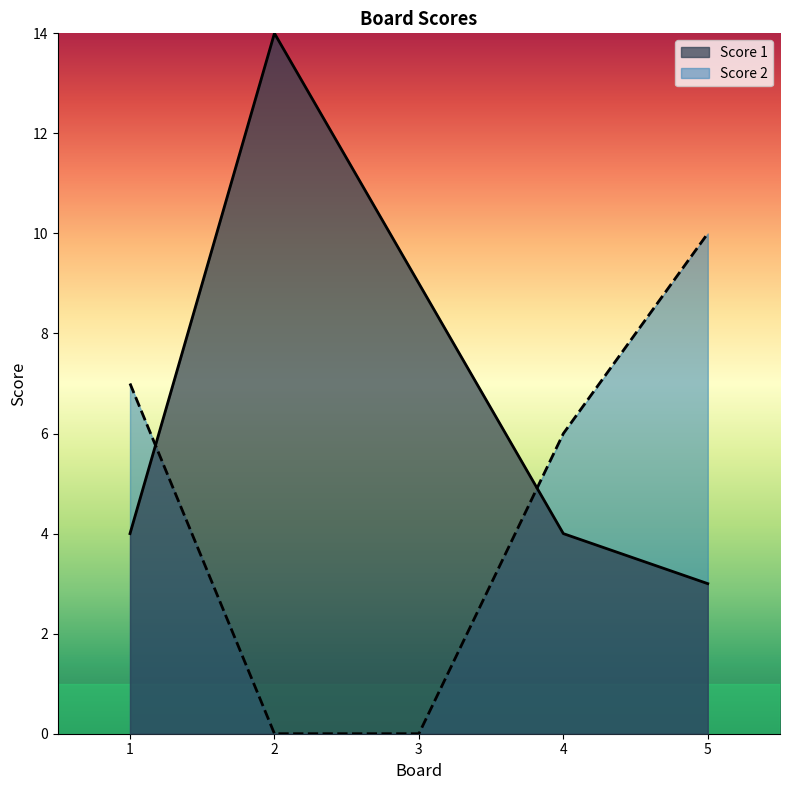

What is the spread (max minus min) of values at 1?

3